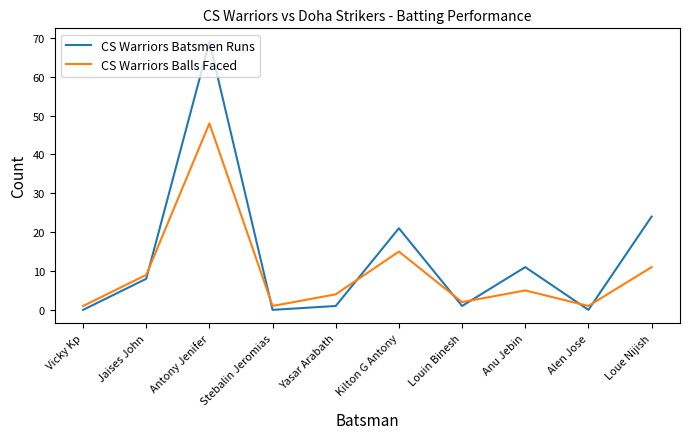

True or false: CS Warriors Balls Faced has a value of 4 at Yasar Arabath.

True